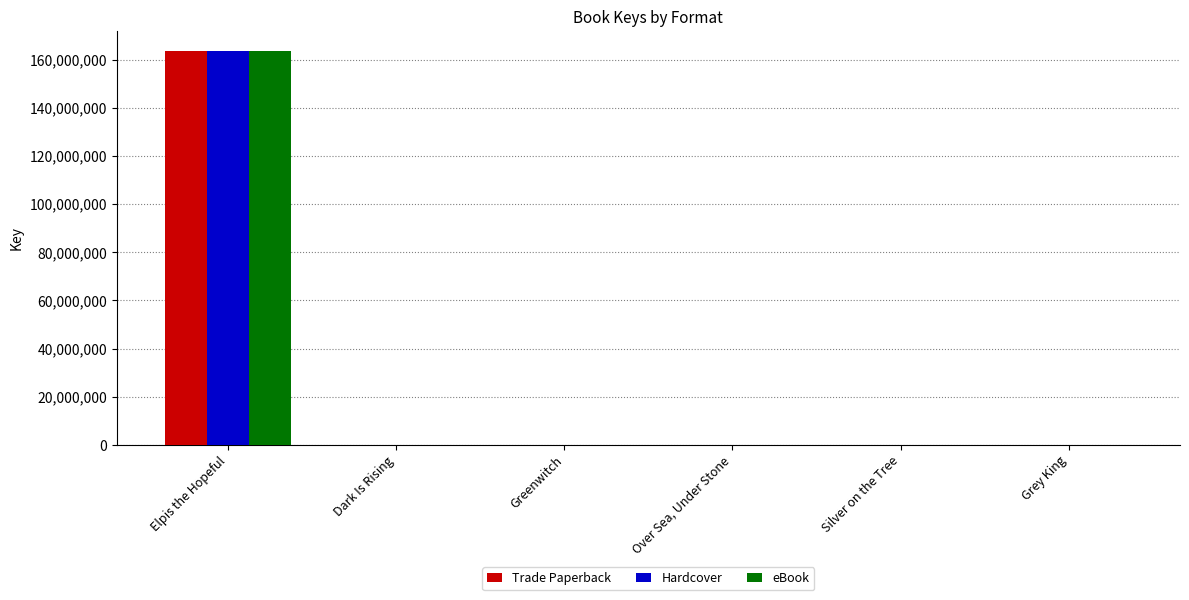

What is the sum of all Hardcover values?

163659106